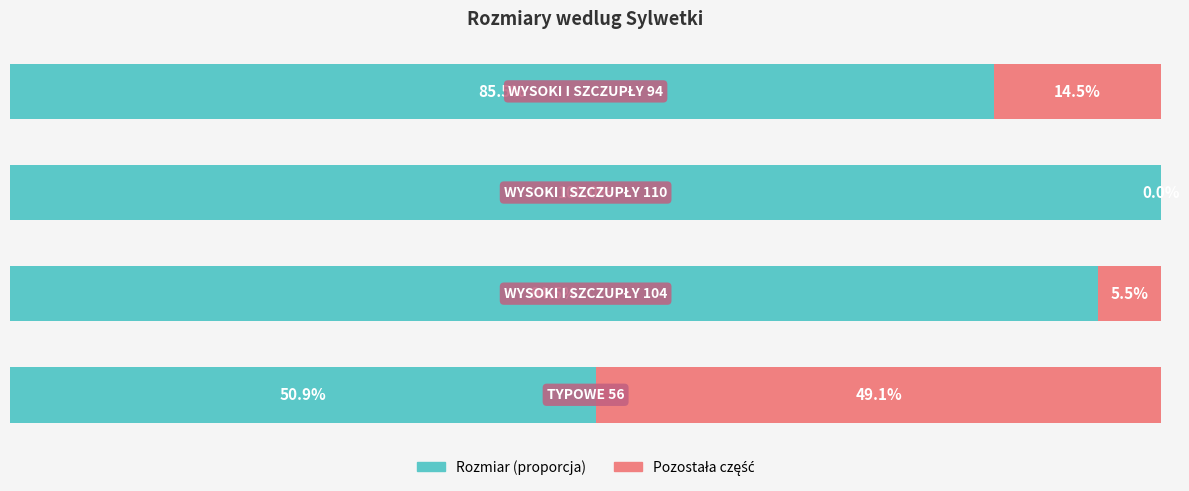

Reading left to right, transcribe all the data shown in this chart.

Rozmiar (proporcja): 0=50.9	1=94.5	2=100.0	3=85.5
Pozostała część: 0=49.1	1=5.5	2=0.0	3=14.5